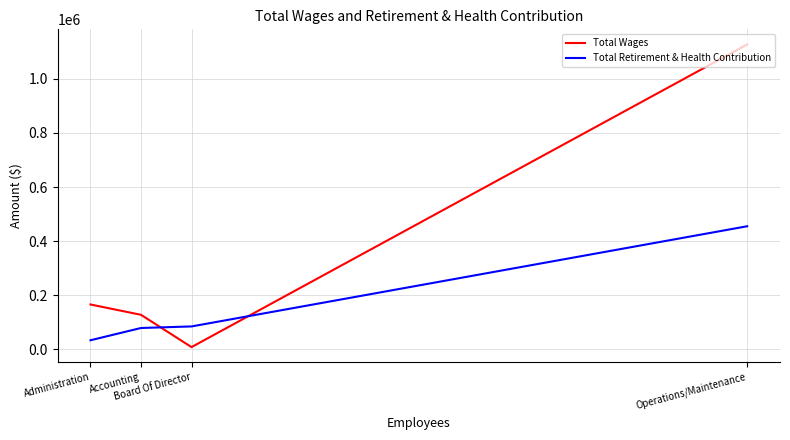

After their last crossing, which series has the higher values: Total Retirement & Health Contribution or Total Wages?

Total Wages